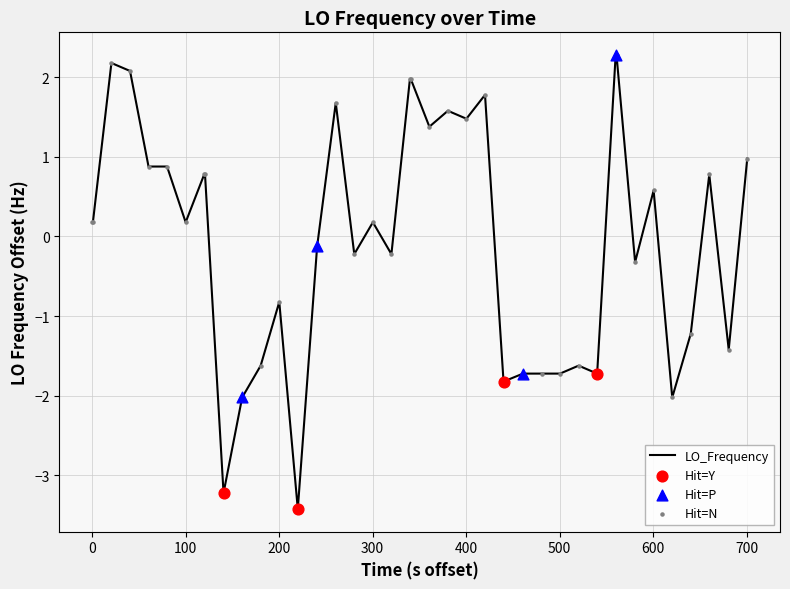

What is the minimum value shown in the chart?

-3.4